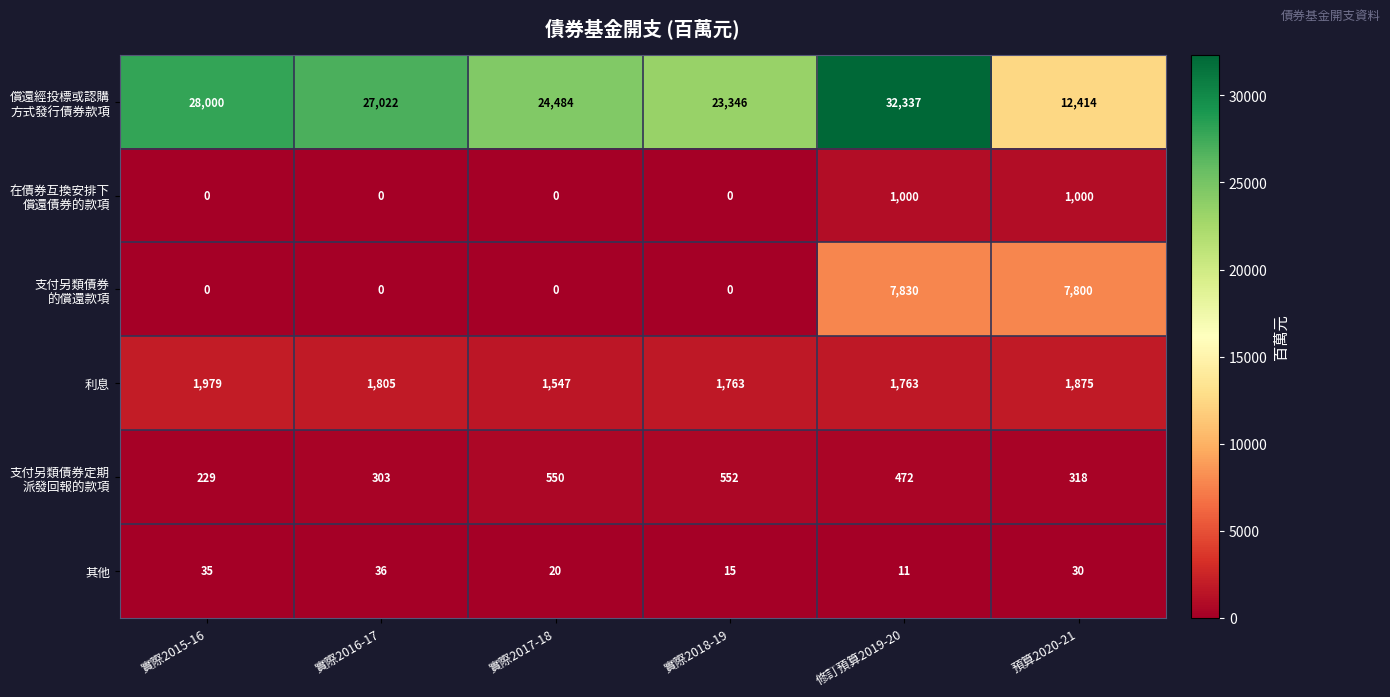

The value of 其他 at 修訂預算2019-20 is 6. True or false?

False